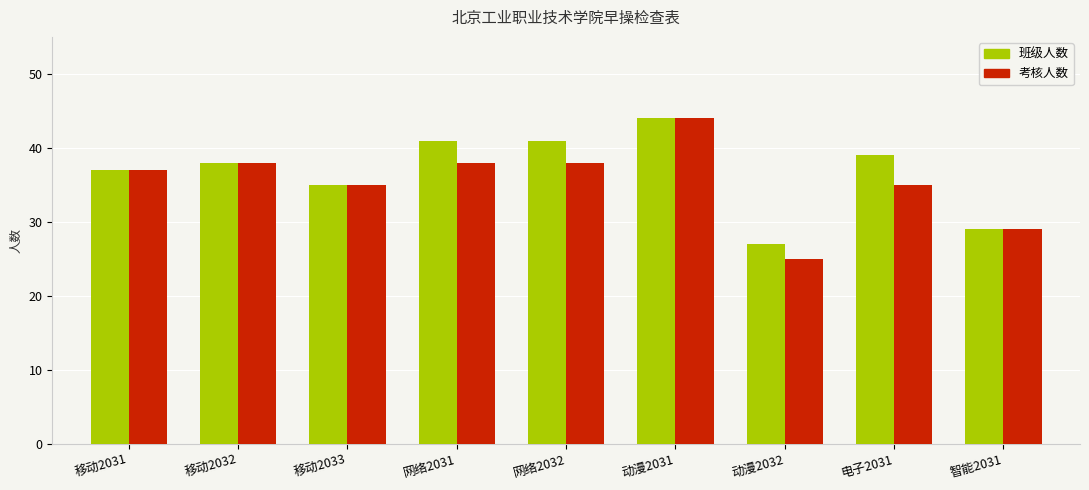

What is the value of the 班级人数 bar at the 6th from the left?

44